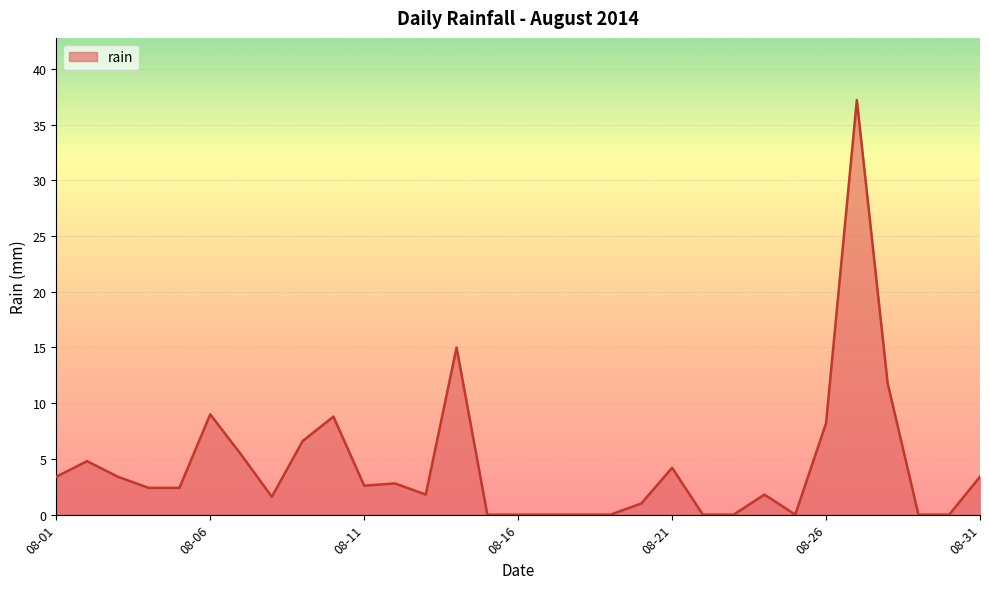

What is the greatest value displayed?

37.2